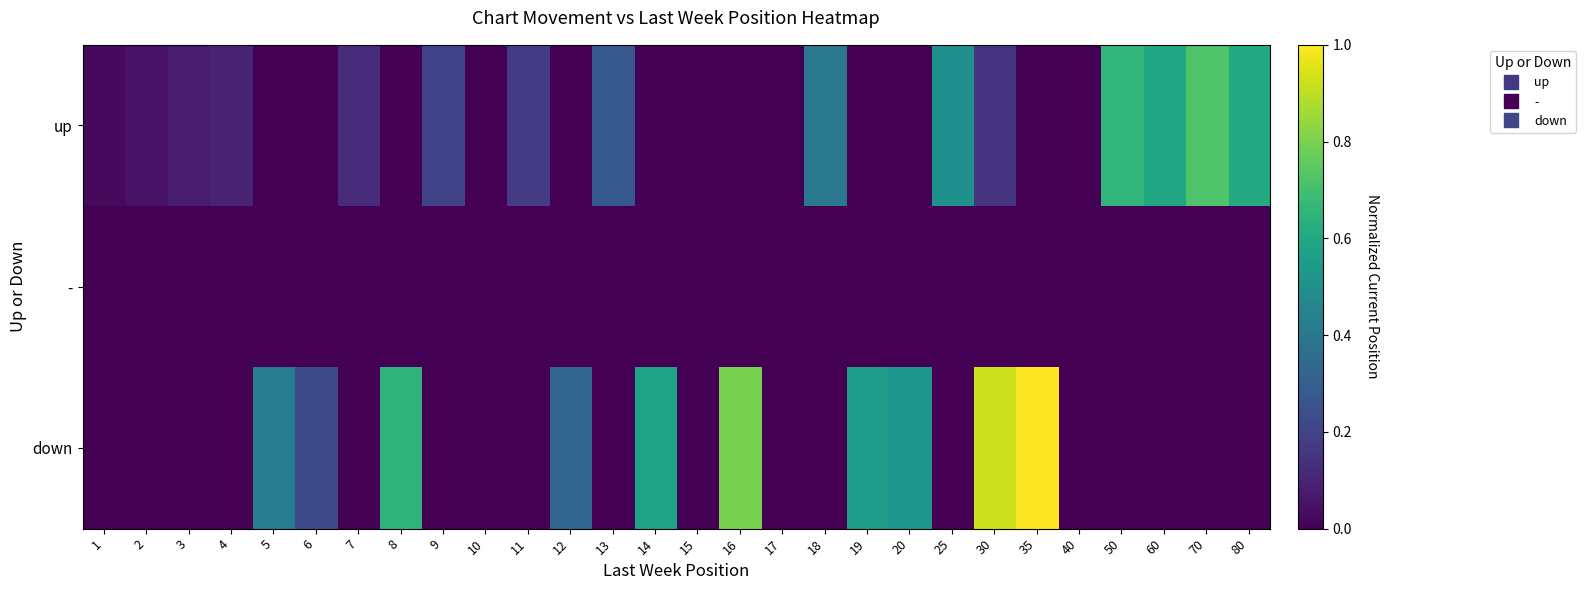

Count the number of data series in this chart.

3